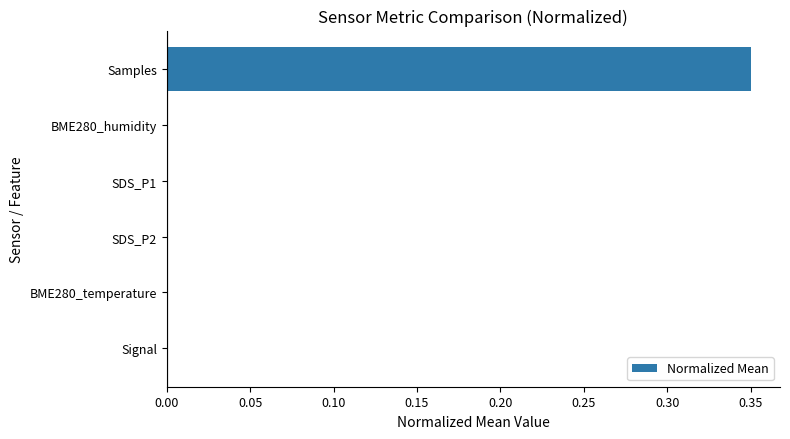

Is it true that the value at Samples is 0.2?

False